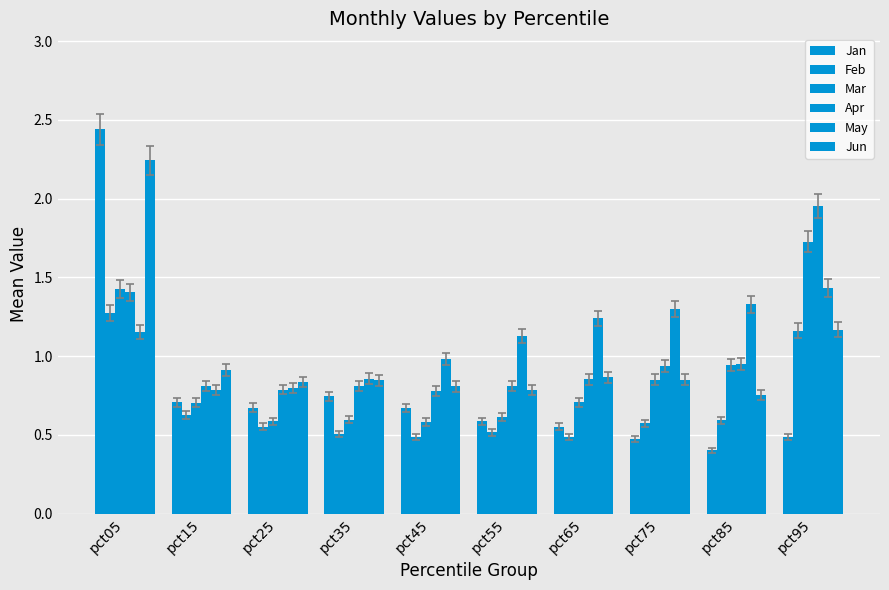

What is the sum of all Jan values?

7.7